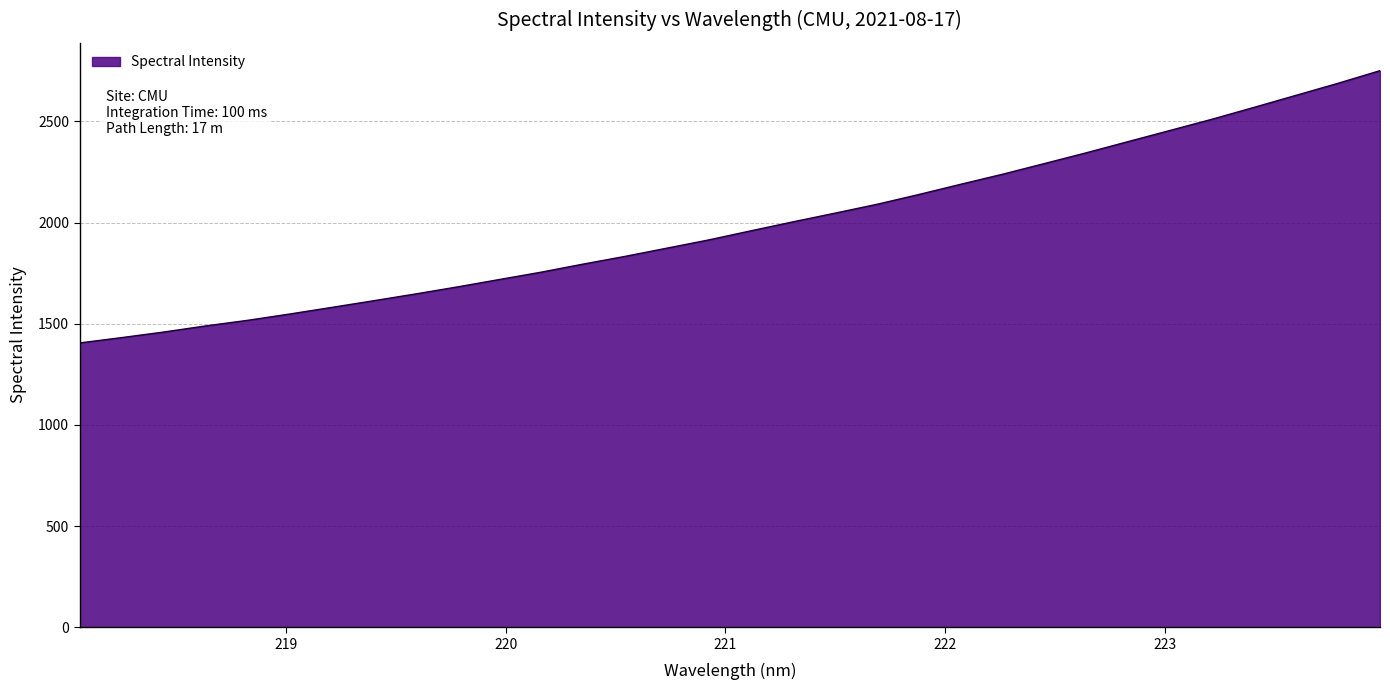

True or false: the data has more than 2 interior local peaks.

False